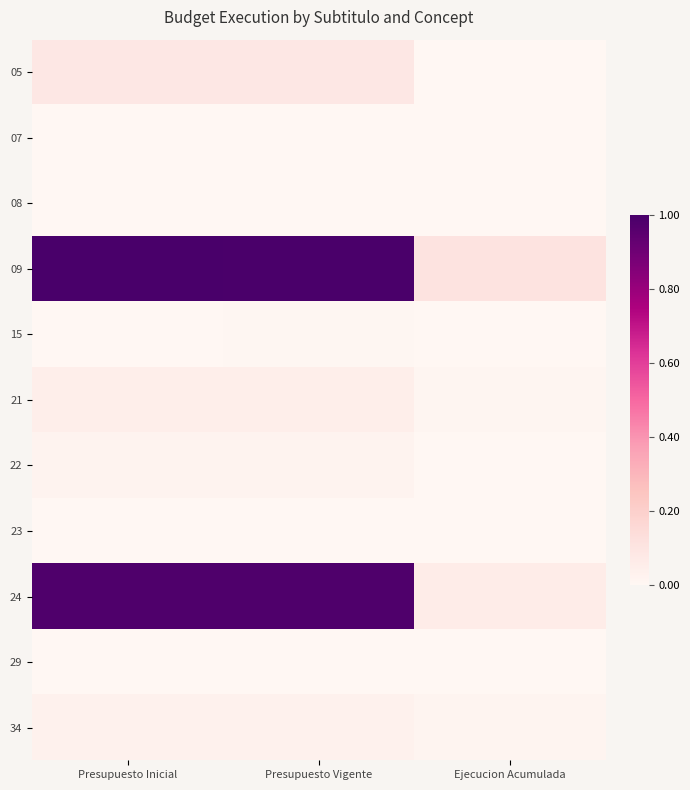

What is the difference between the highest and lowest values at Ejecucion Acumulada?

0.1